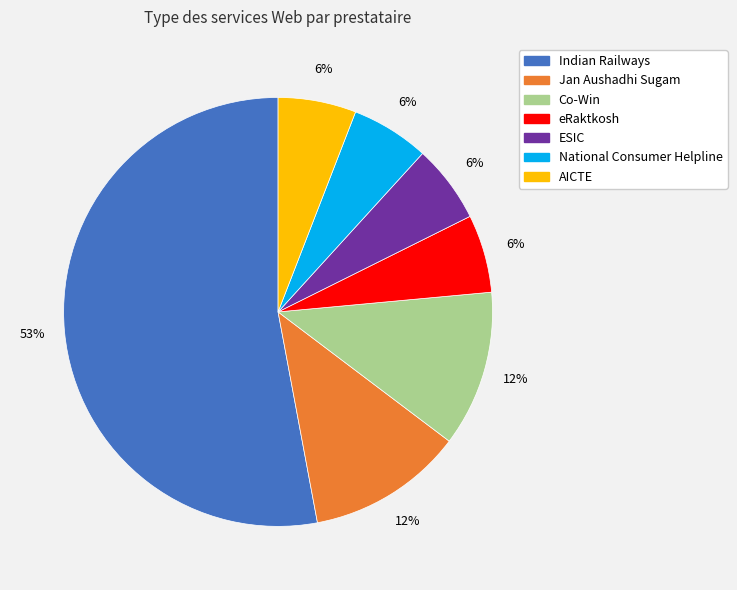

To the nearest percent, what is the difference between the ESIC and Co-Win slice percentages?

6%